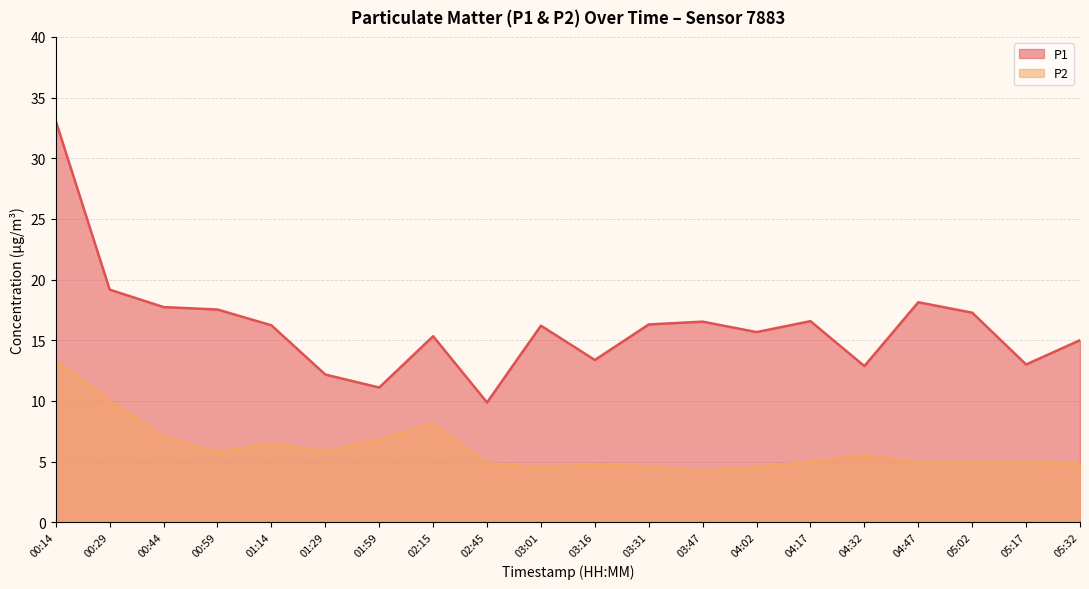

Which category has the highest value in the P1 series?

00:14